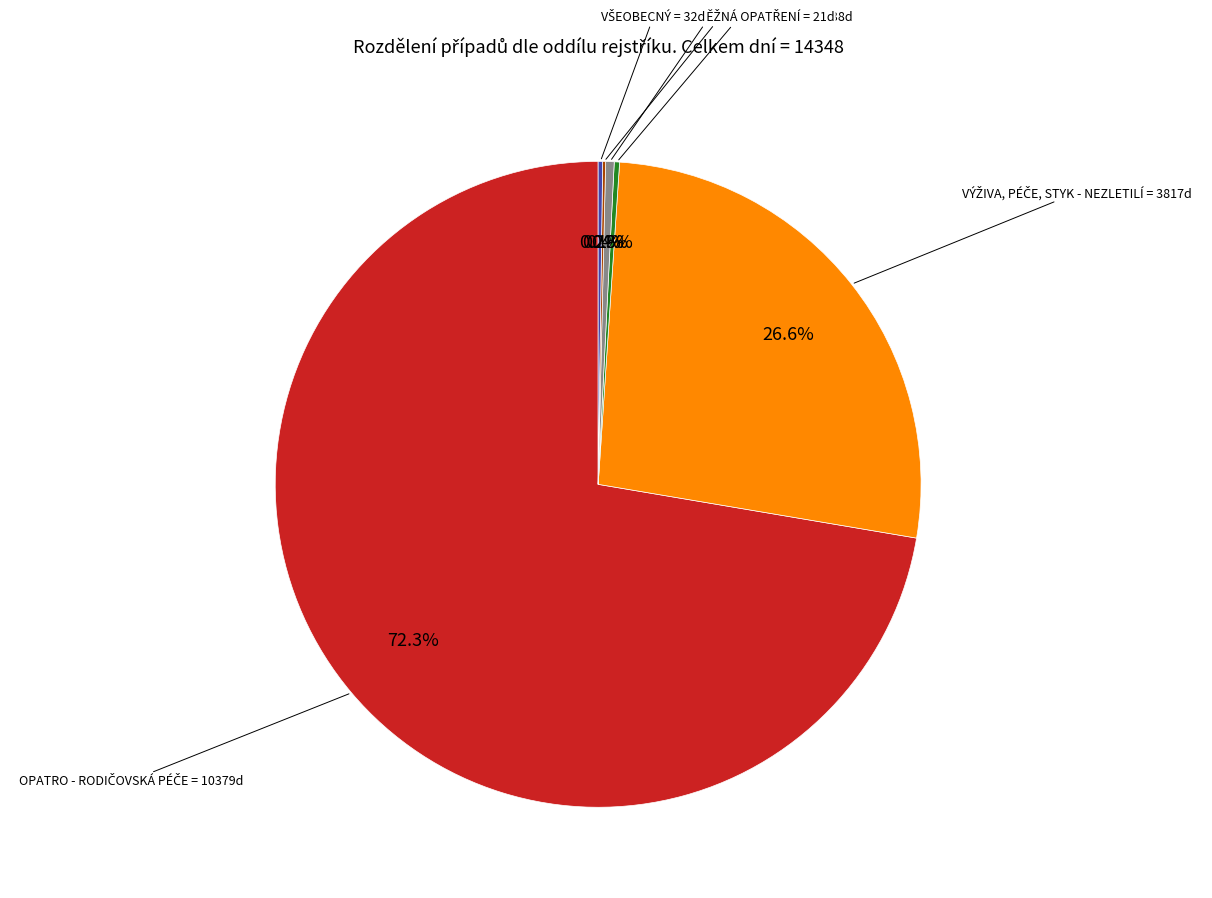

Is there a majority slice in this chart?

Yes